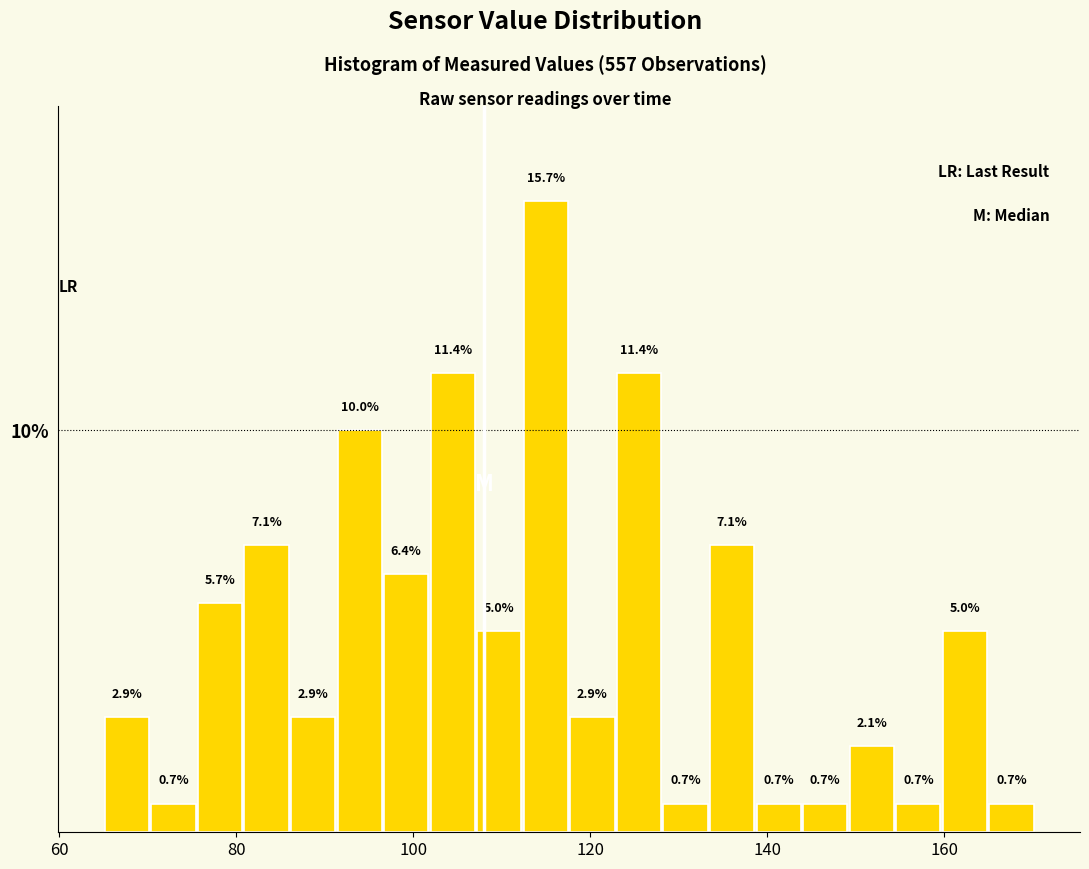

Around what value on the x-axis is the tallest bar? Give the approximate position of its centre, as read against the axis.

114